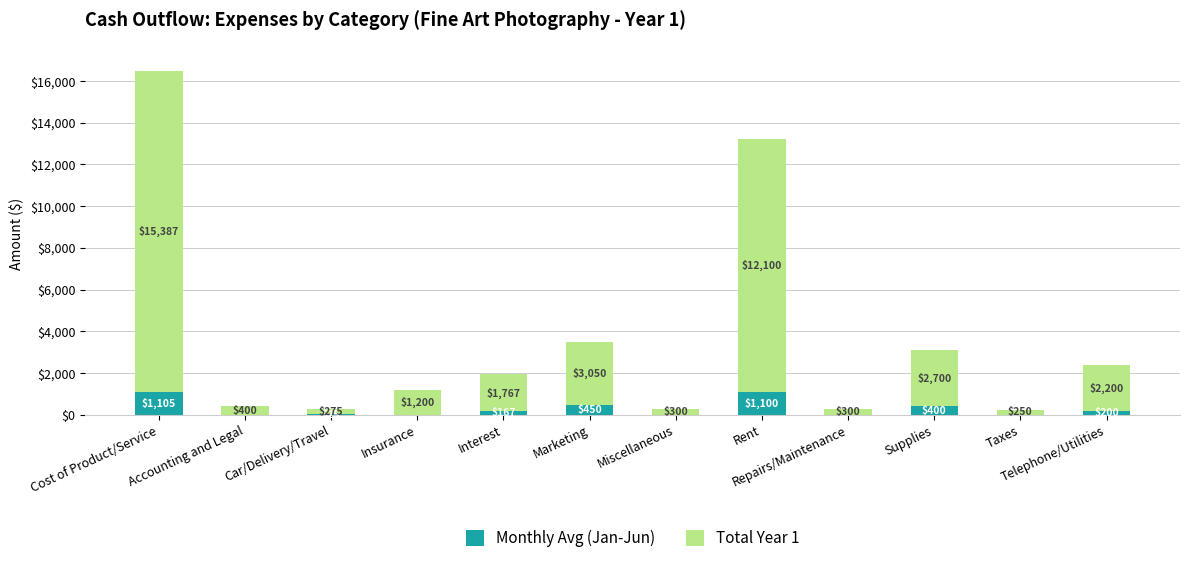

Is it true that Monthly Avg (Jan-Jun) equals 0 at Insurance?

True